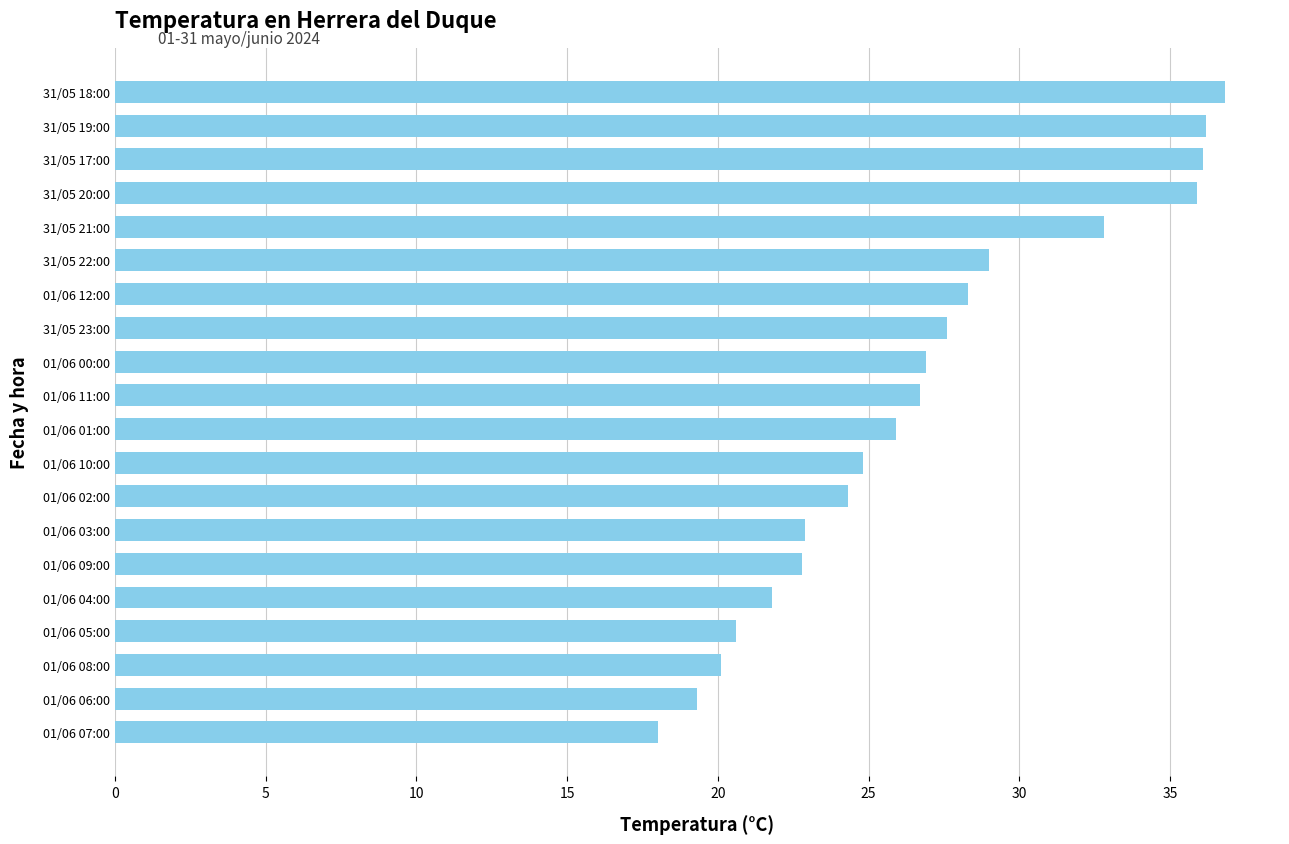

Which has a higher value, 31/05 22:00 or 01/06 02:00?

31/05 22:00